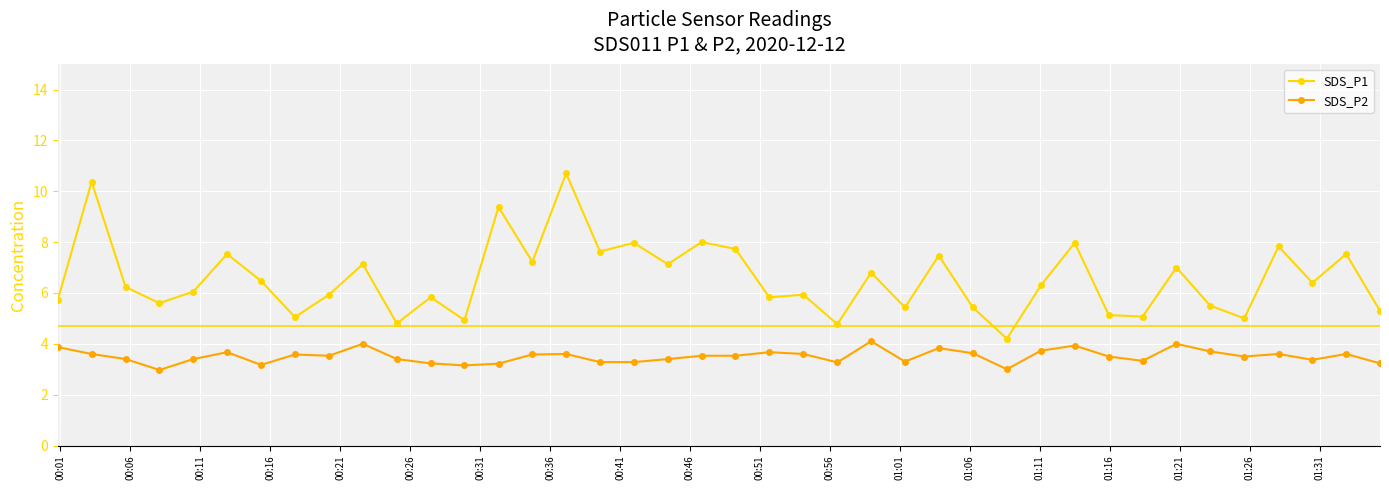

What is the highest value of the SDS_P2 series?

4.1